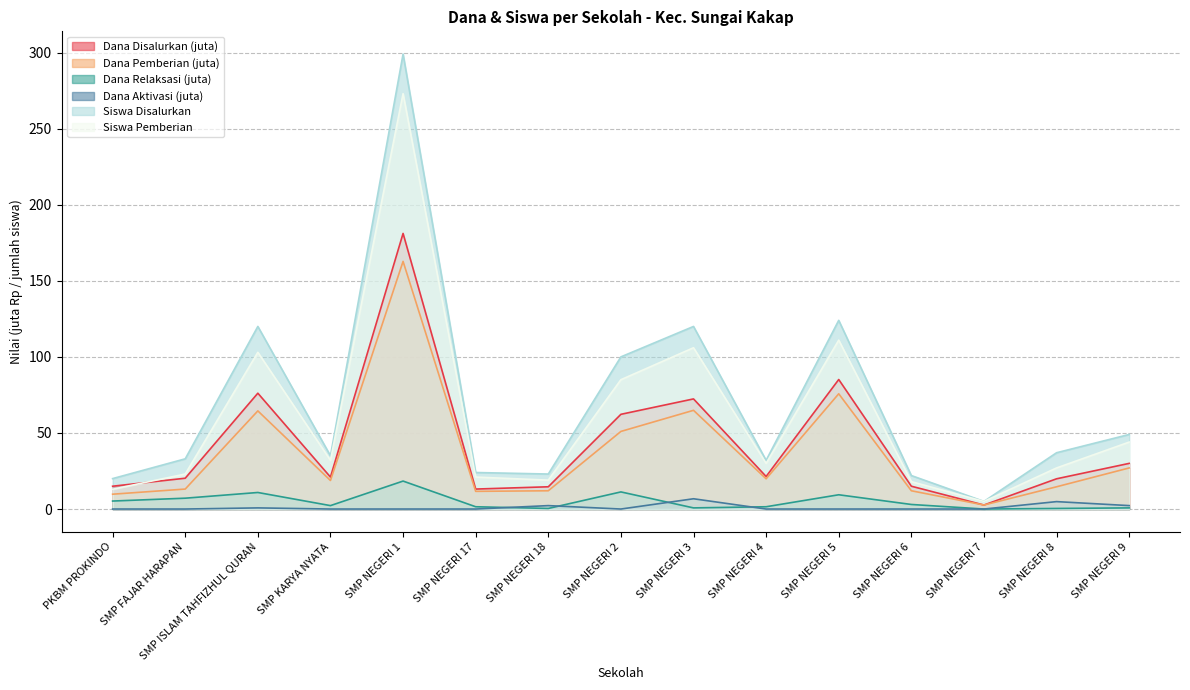

Is the value of Dana Relaksasi at SMP NEGERI 4 greater than the value of Dana Aktivasi at SMP NEGERI 18?

No